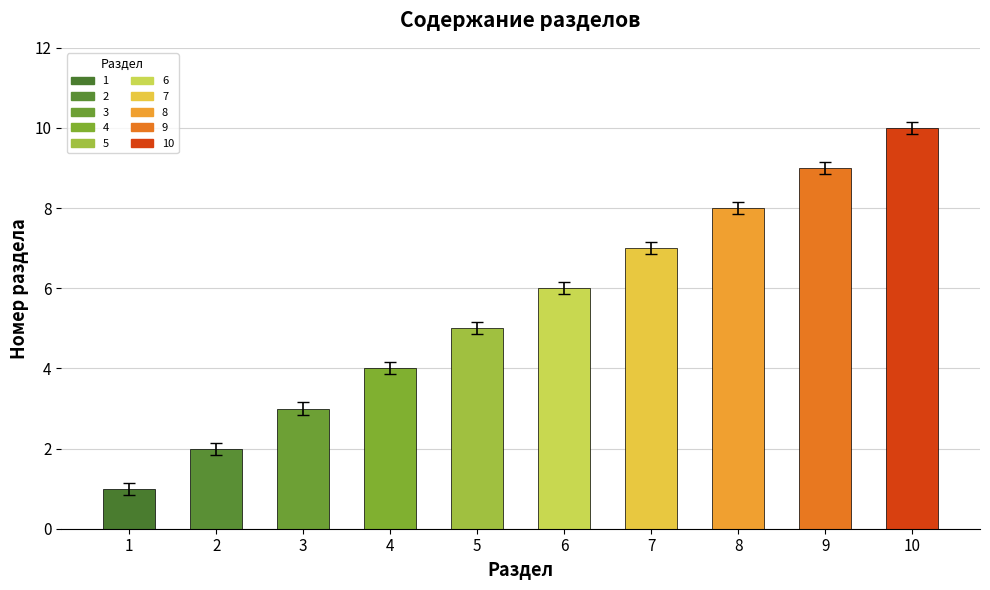

The chart shows a value of 4 at 2. True or false?

False